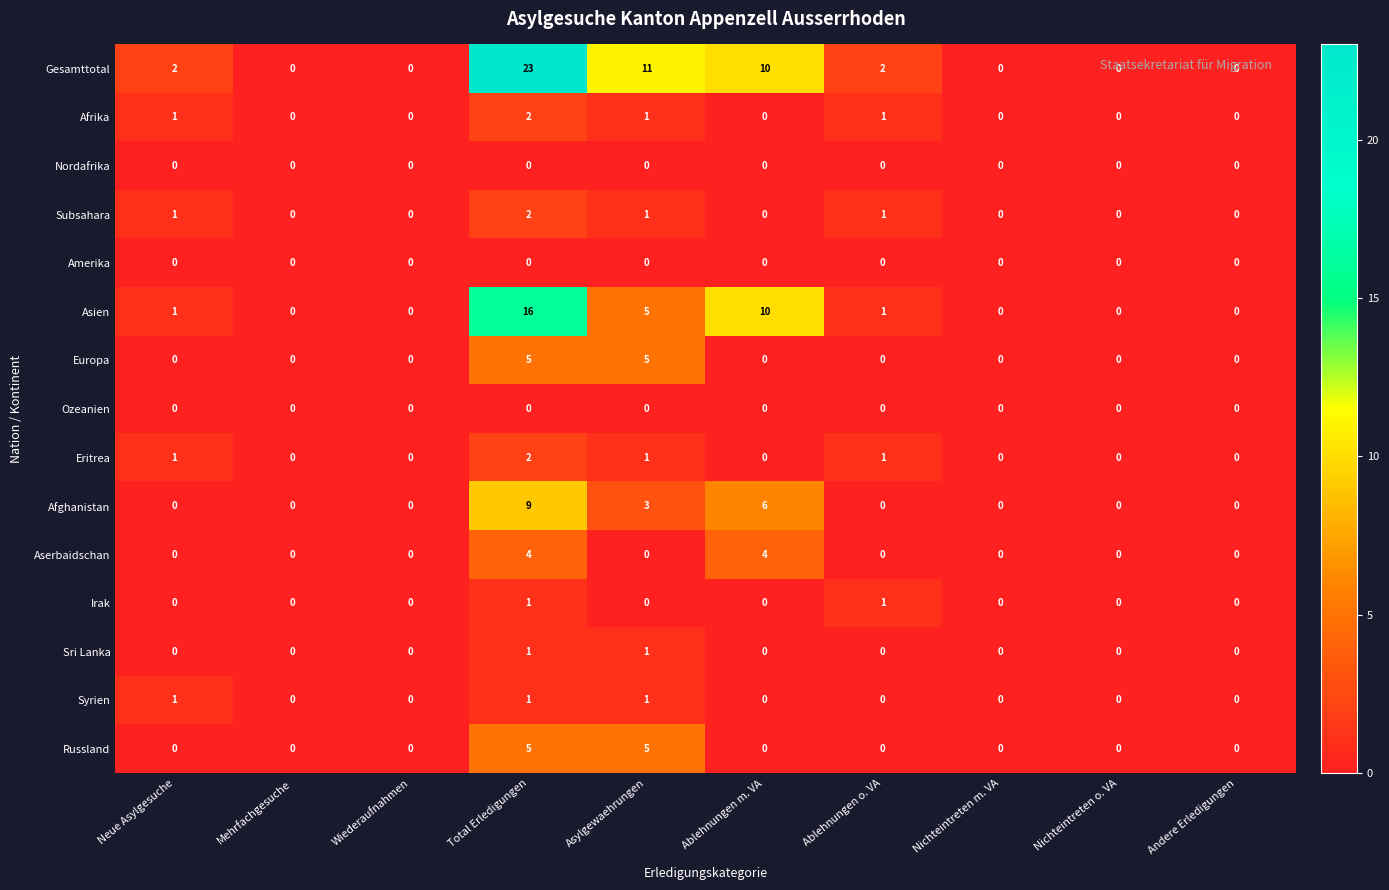

What is the greatest value displayed?

23